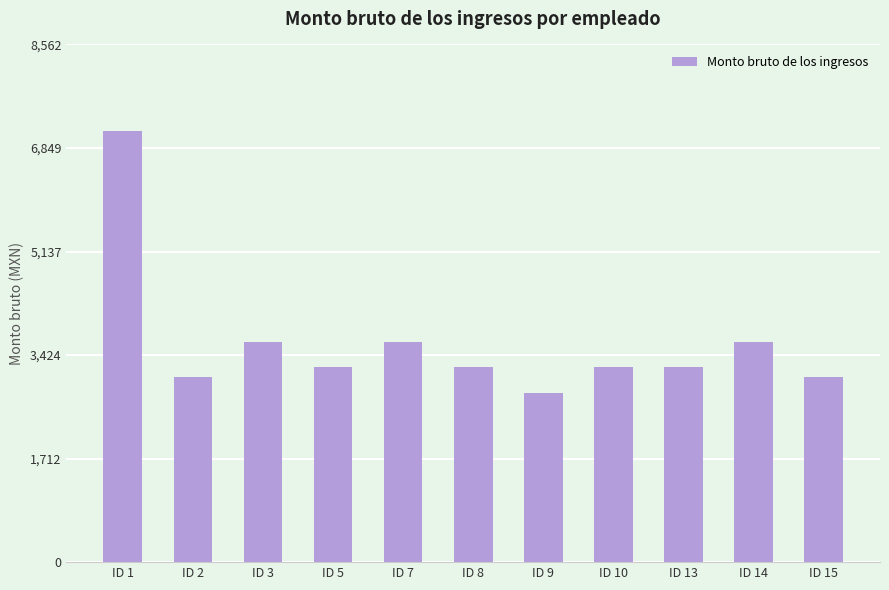

What is the smallest value displayed?

2791.5